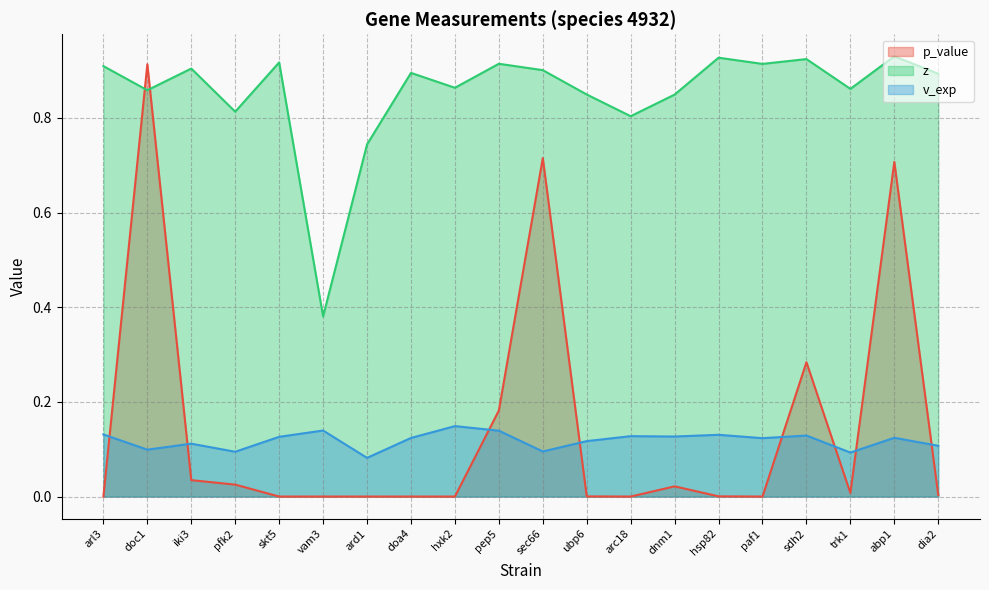

How many intersections are there between v_exp and p_value?

8